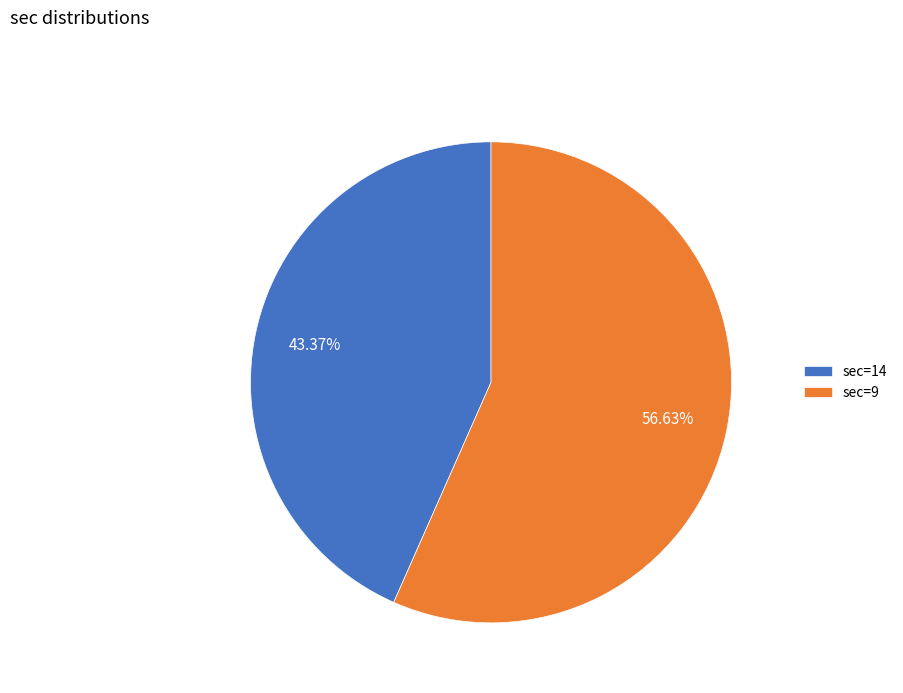

What is the largest slice in the pie chart?

sec=9